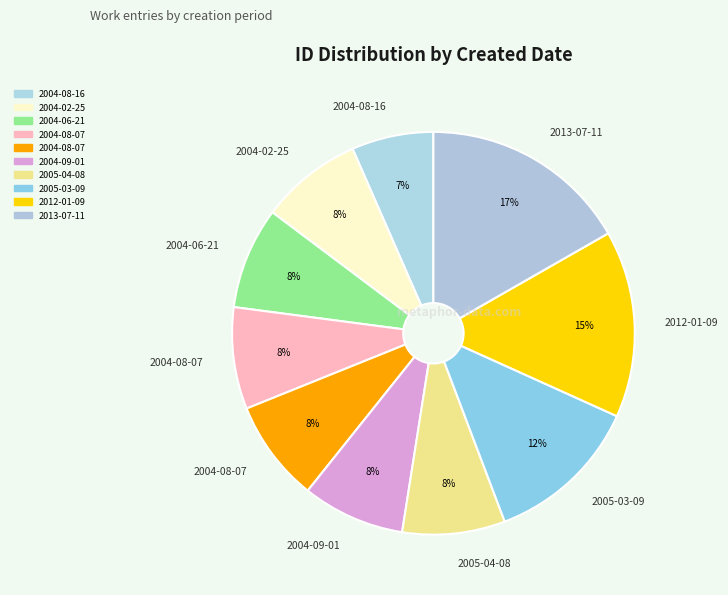

How many segments does this pie chart have?

10